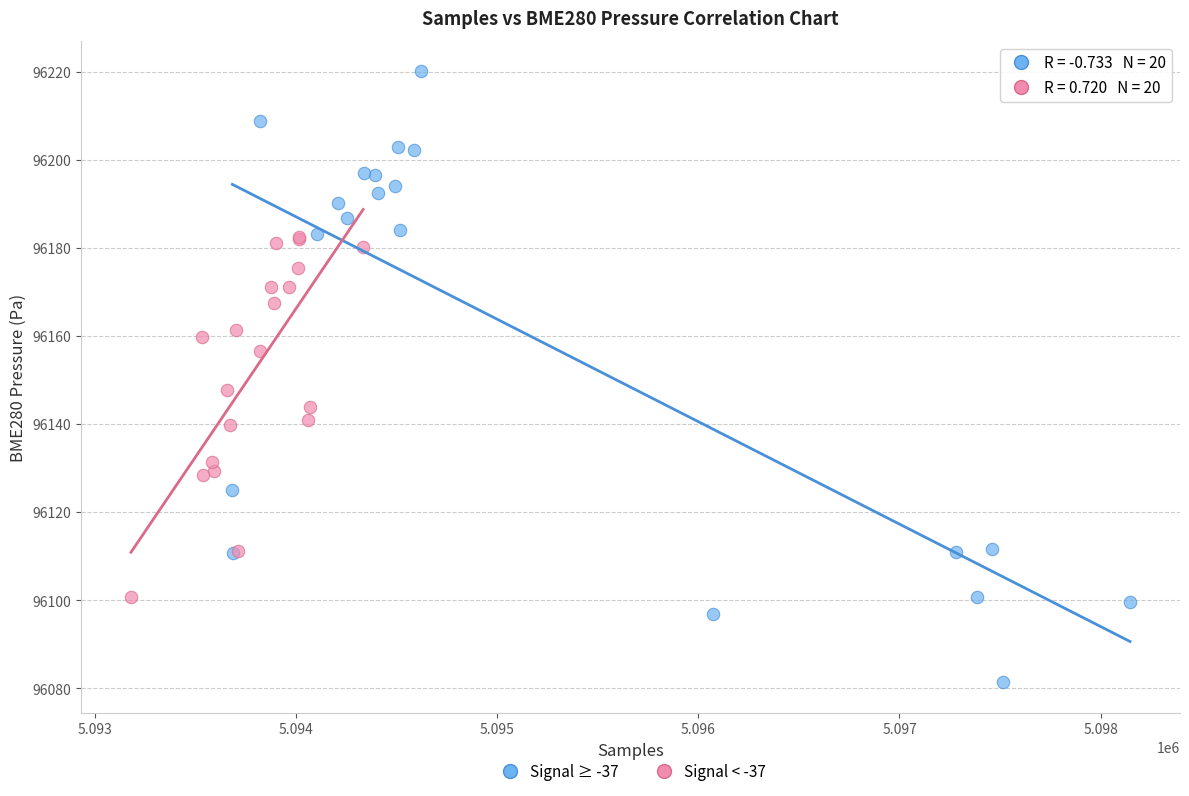

Which series reaches the minimum Y coordinate?

Signal ≥ -37